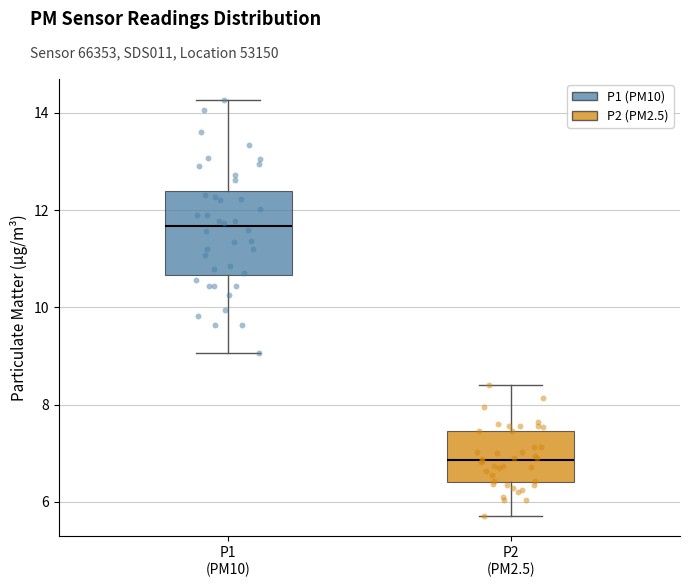

Reading left to right, read every box against the y-axis: the position of its median line, the range the box covers, and the ends of its whiskers. The values are not printed on the chart, so give them approximately, as read against the axis.

P1 (PM10): median 11.6, box 10.6 to 12.4, whiskers 9.0 to 14.2
P2 (PM2.5): median 6.8, box 6.4 to 7.4, whiskers 5.8 to 8.4